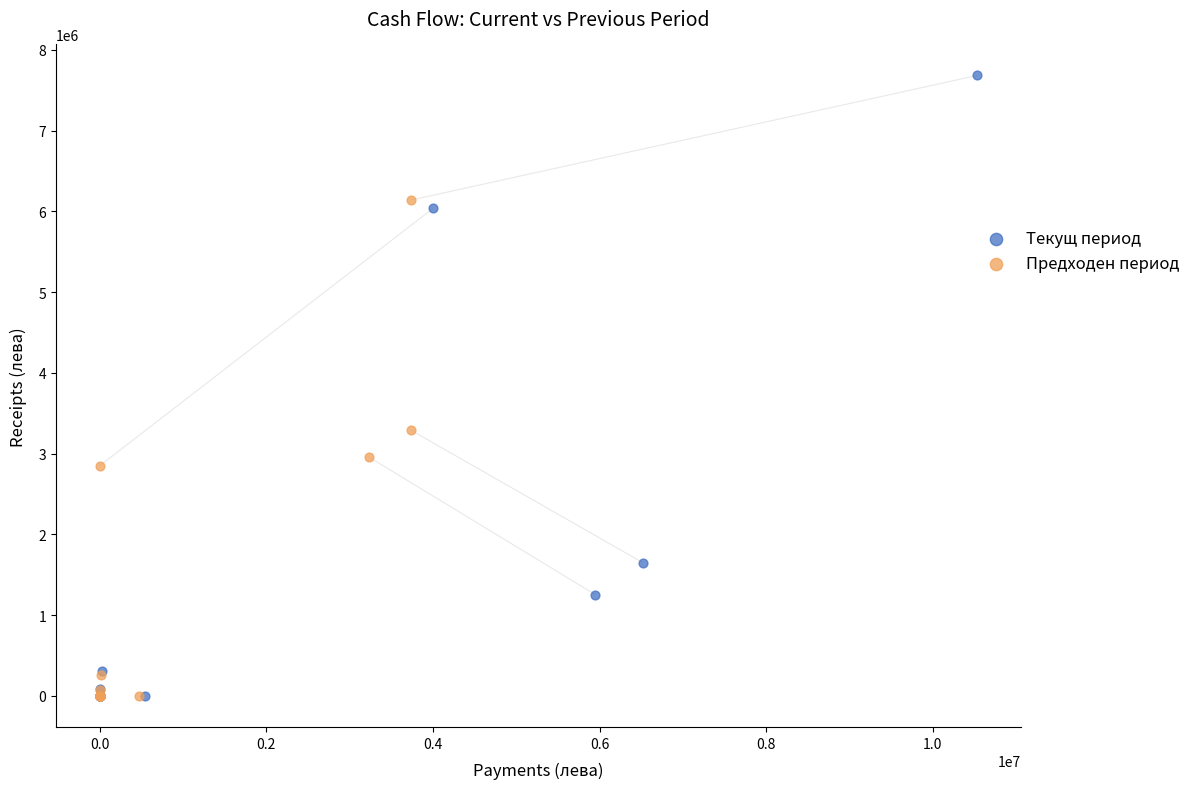

What are all the series names shown in the legend?

Текущ период, Предходен период